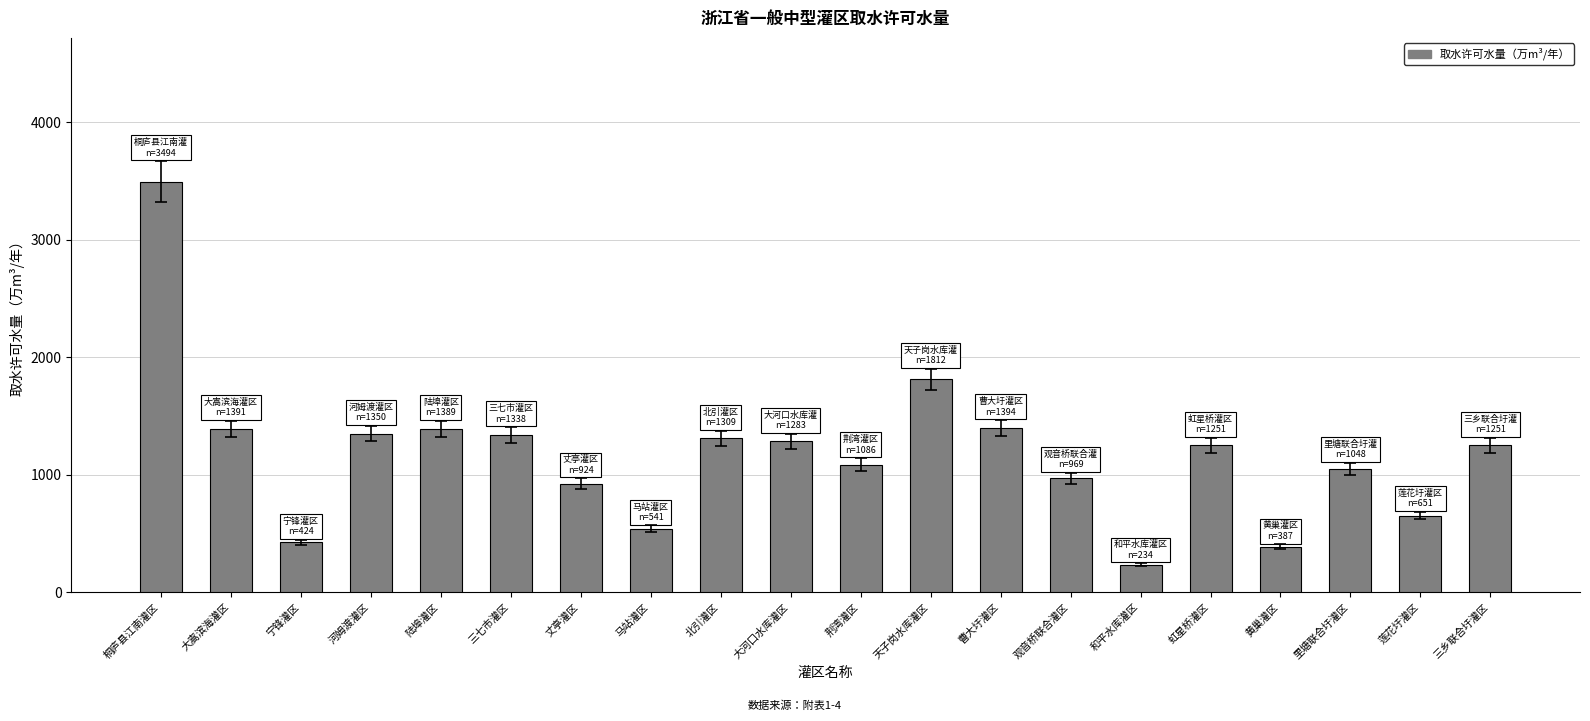

True or false: the data shows 1647.9 at 虹星桥灌区.

False